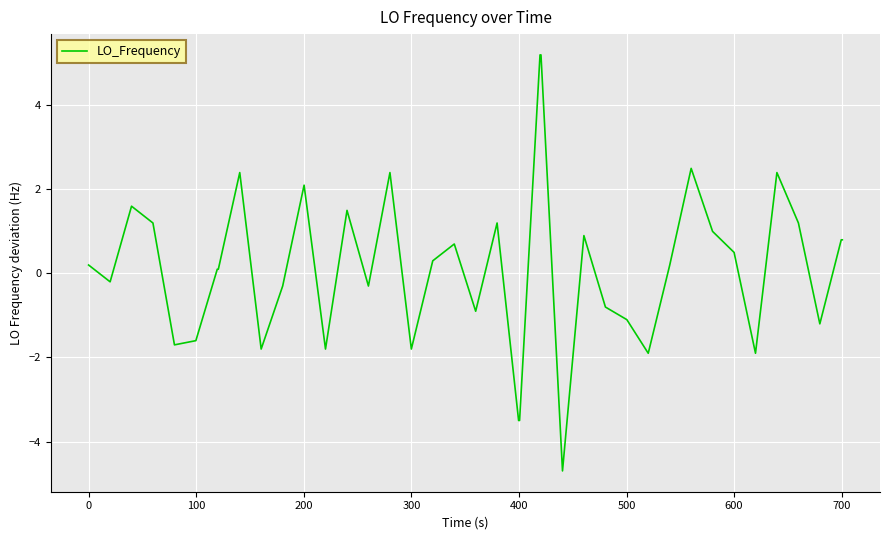

What is the greatest value displayed?

5.2